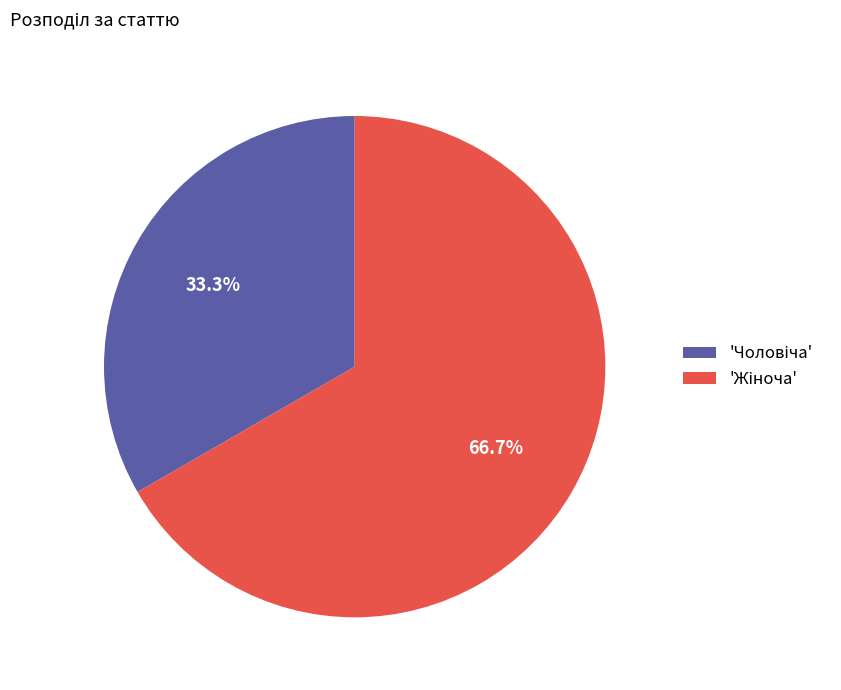

Is there any slice that represents more than half of the pie?

Yes